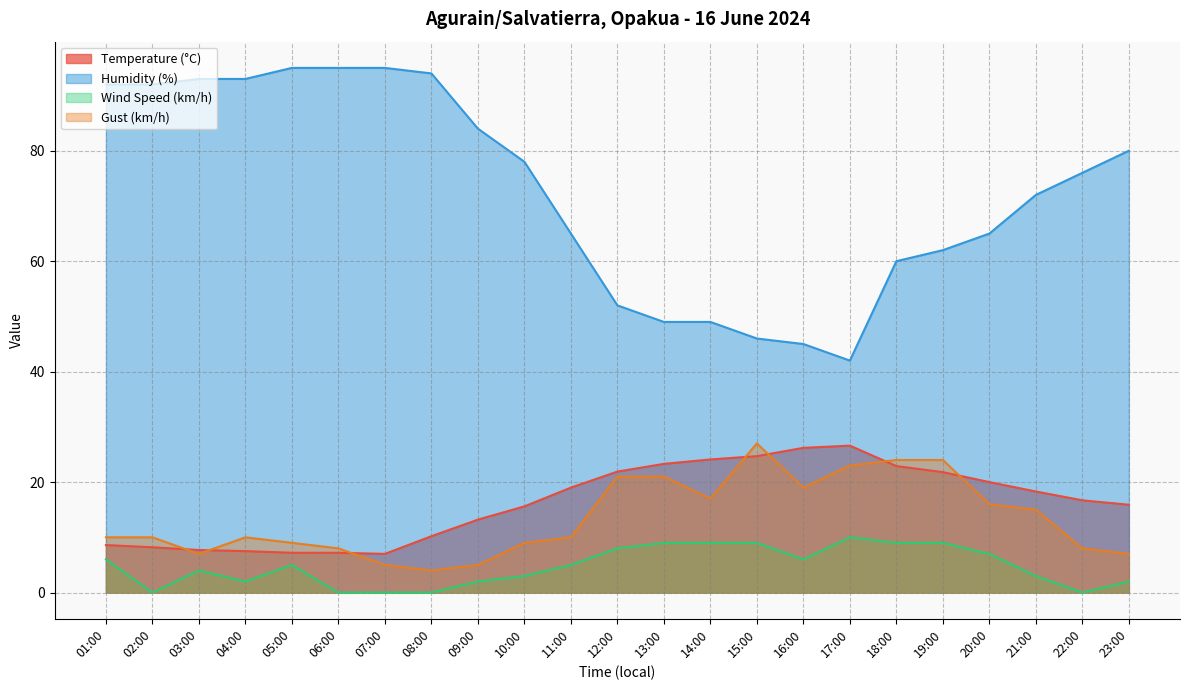

What is the average value of the Wind Speed (km/h) series?

4.7